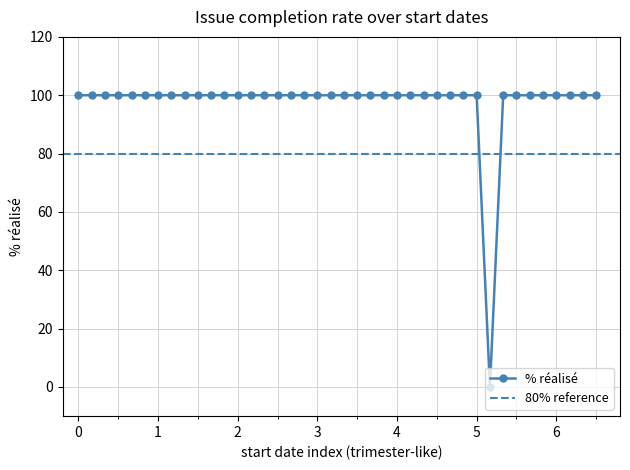

The value at 30/11/2011 is 43. True or false?

False